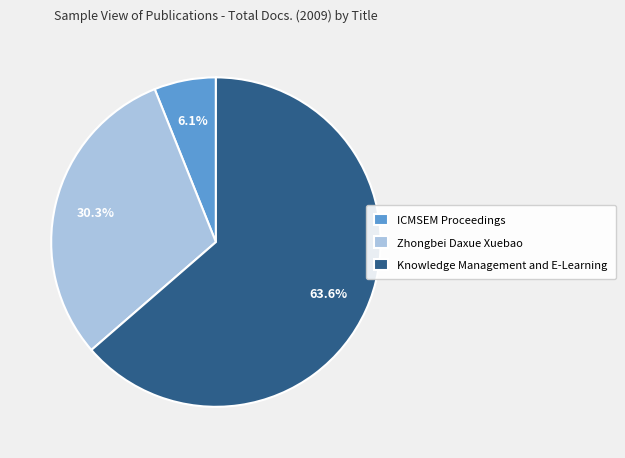

Which category has the biggest portion of the pie?

Knowledge Management and E-Learning